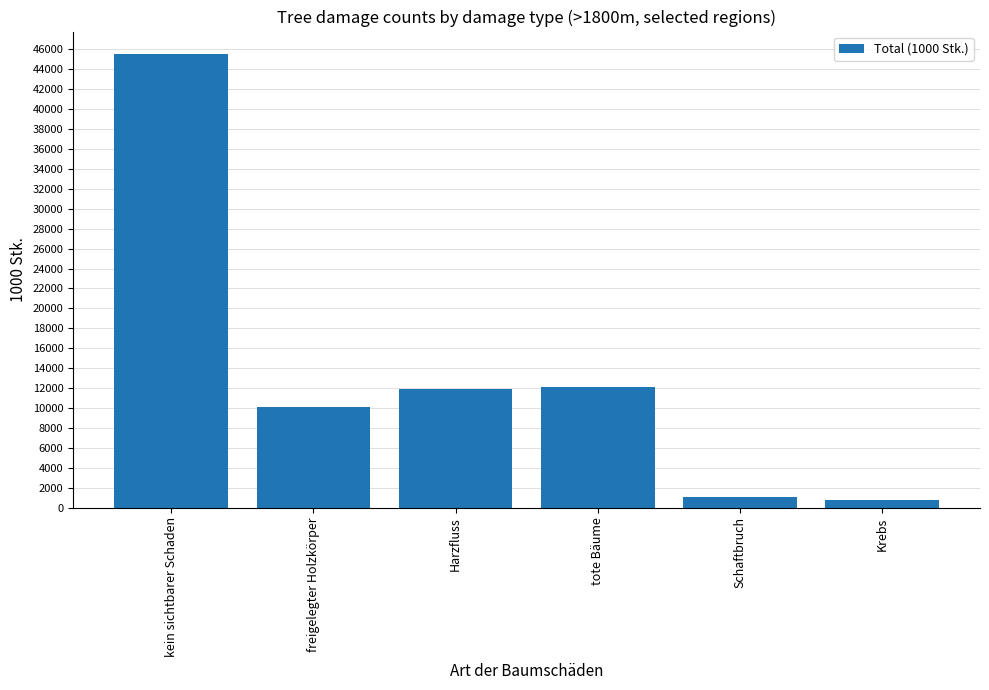

What value does the data have at Schaftbruch?

1093